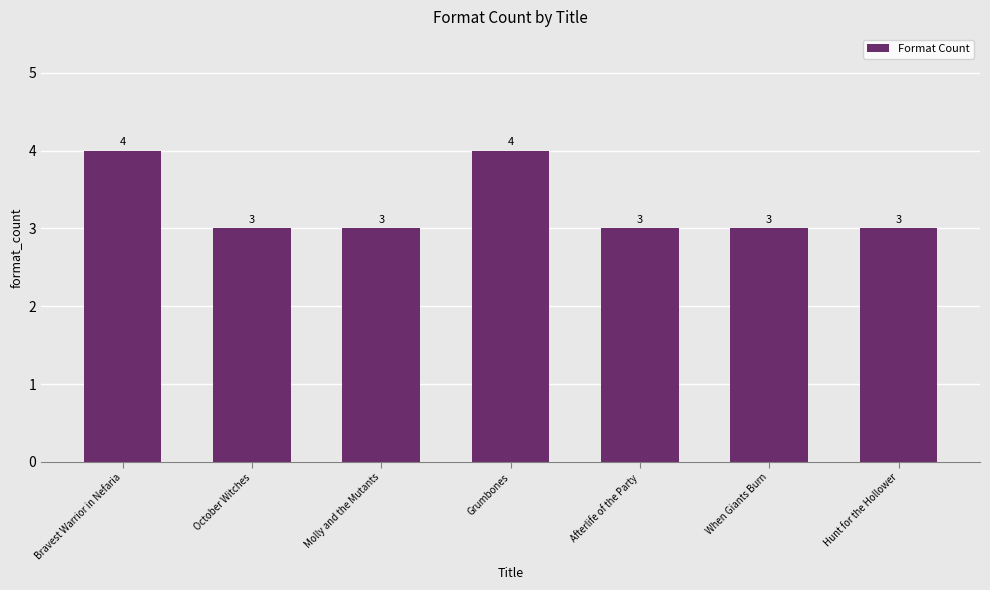

True or false: the data shows 5 at October Witches.

False